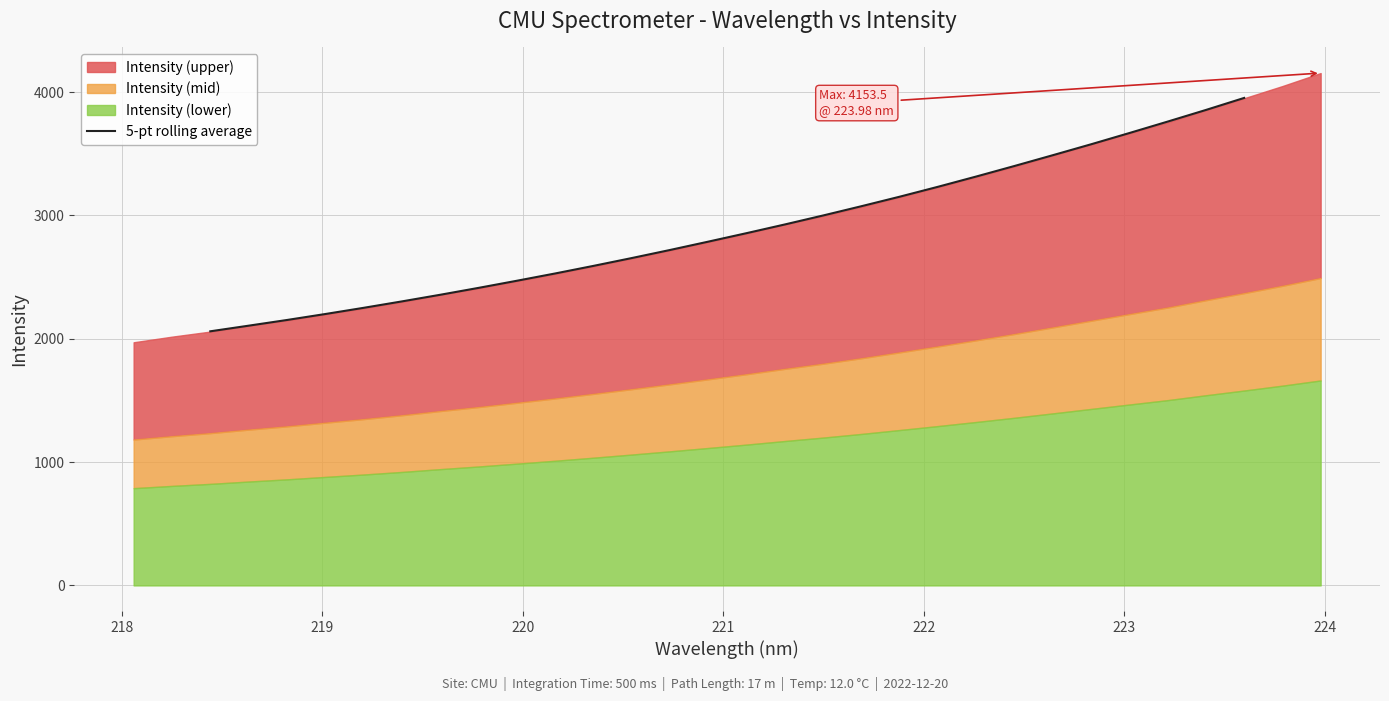

What is the minimum value for 5-pt rolling average?

2060.0